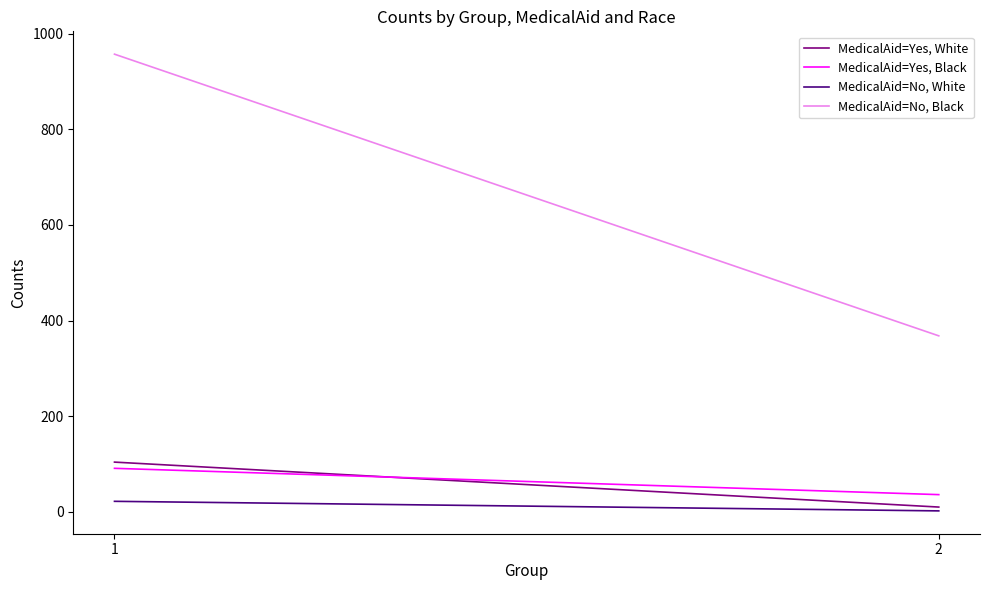

At which label is MedicalAid=Yes, White closest to 57?

1